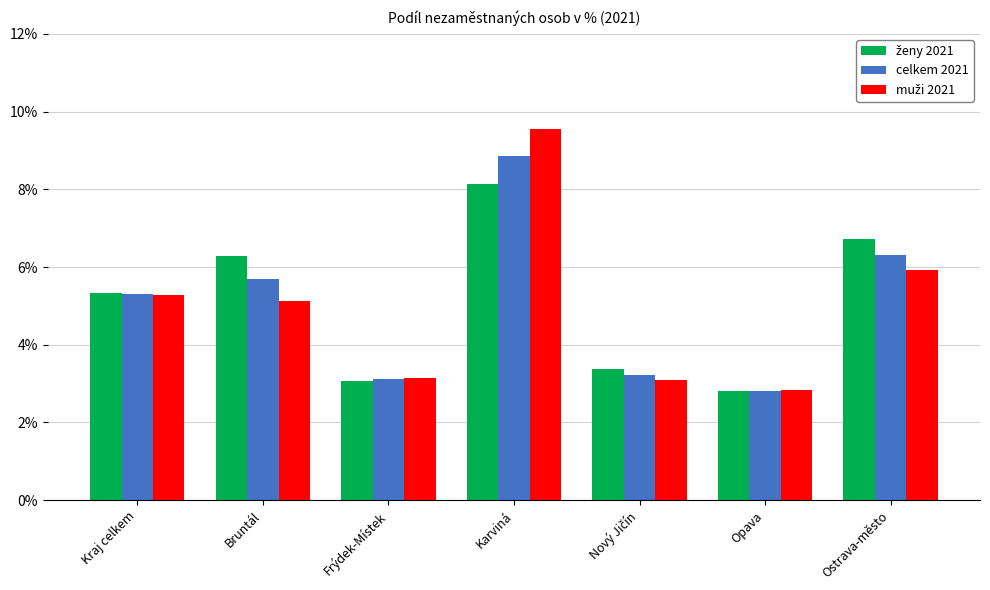

Read the celkem 2021 value at Karviná.

8.9